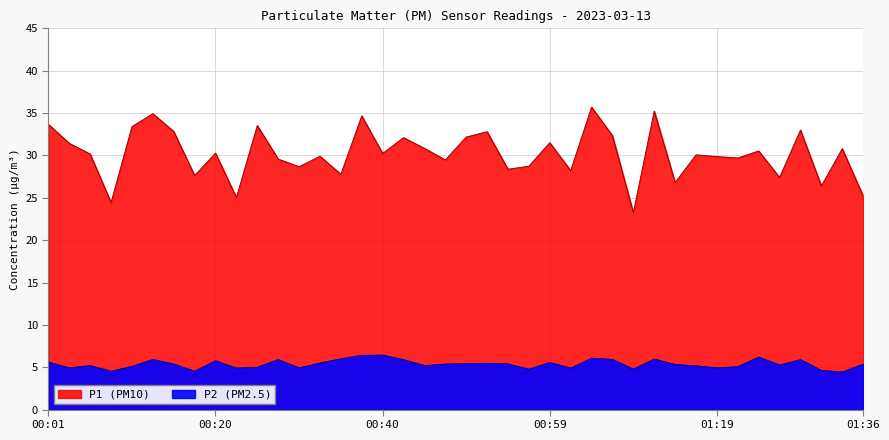

Reading left to right, list all the values displayed in this chart.

P1: 33.7	31.4	30.2	24.4	33.4	34.9	32.8	27.6	30.3	25.0	33.5	29.6	28.7	29.9	27.8	34.7	30.2	32.1	30.8	29.5	32.2	32.8	28.4	28.7	31.5	28.2	35.7	32.3	23.2	35.2	26.8	30.1	29.9	29.7	30.5	27.4	33.0	26.4	30.8	25.2
P2: 5.6	4.9	5.2	4.5	5.1	5.9	5.4	4.5	5.8	4.9	5.0	5.9	4.9	5.5	6.0	6.4	6.4	5.9	5.2	5.4	5.4	5.5	5.4	4.8	5.6	4.9	6.1	5.9	4.8	6.0	5.3	5.2	4.9	5.1	6.2	5.3	5.9	4.6	4.4	5.4